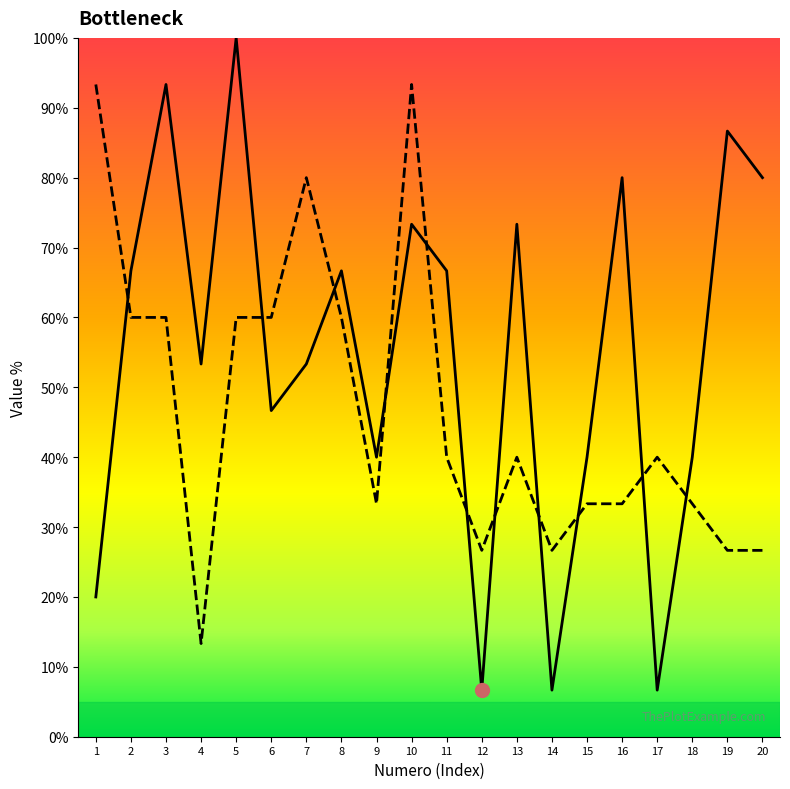

Reading left to right, what are all the values shown in this chart?

C1: 20.0	66.7	93.3	53.3	100.0	46.7	53.3	66.7	40.0	73.3	66.7	6.7	73.3	6.7	40.0	80.0	6.7	40.0	86.7	80.0
C2: 93.3	60.0	60.0	13.3	60.0	60.0	80.0	60.0	33.3	93.3	40.0	26.7	40.0	26.7	33.3	33.3	40.0	33.3	26.7	26.7